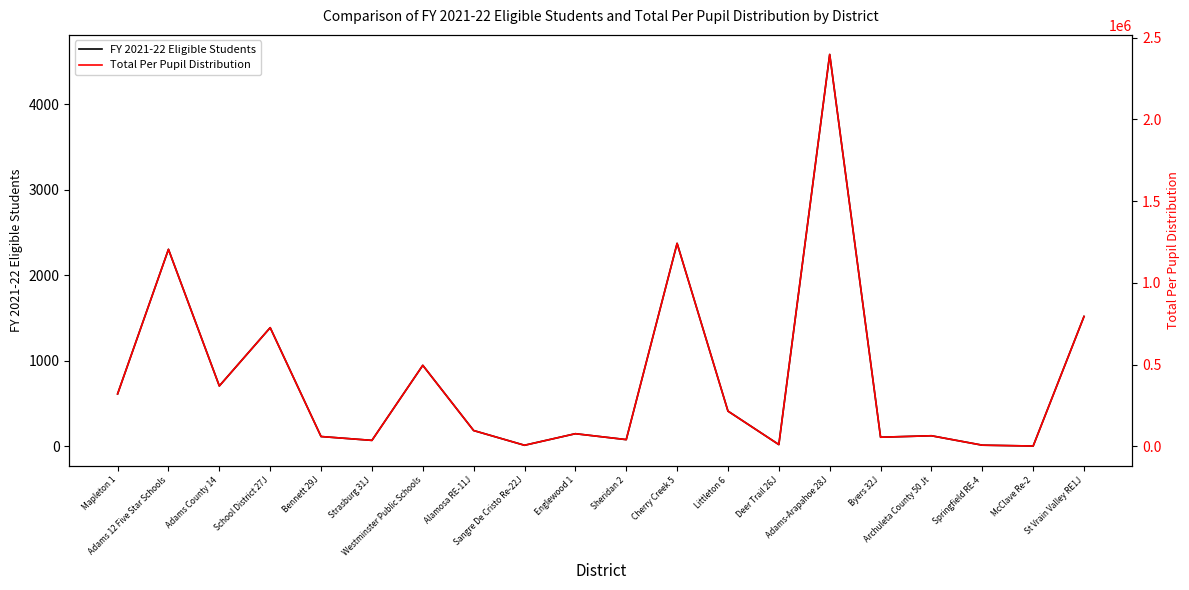

What is the label of the 5th point from the left?

Bennett 29J